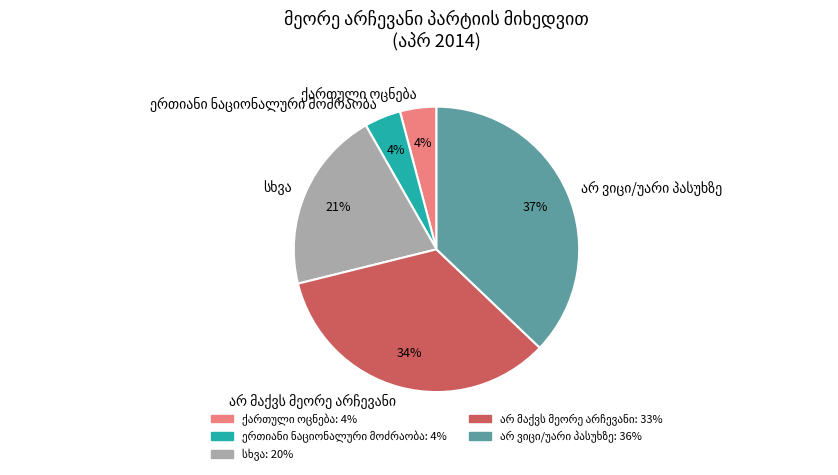

To the nearest percent, what is the difference between the largest and smallest slice percentages?

33%